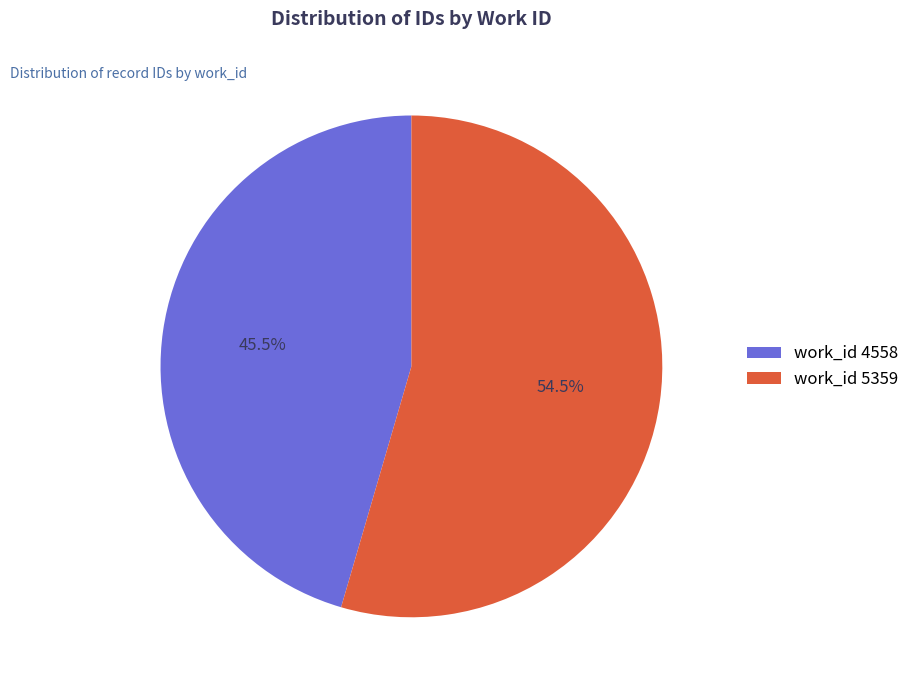

How many slices are in this pie chart?

2